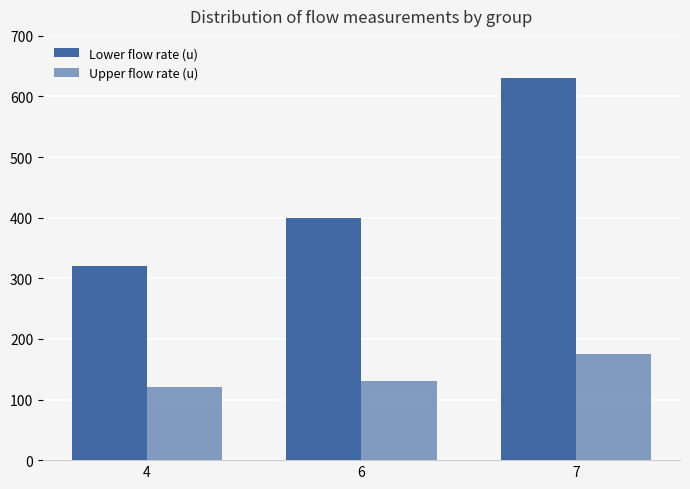

How many bars are there in each group?

2